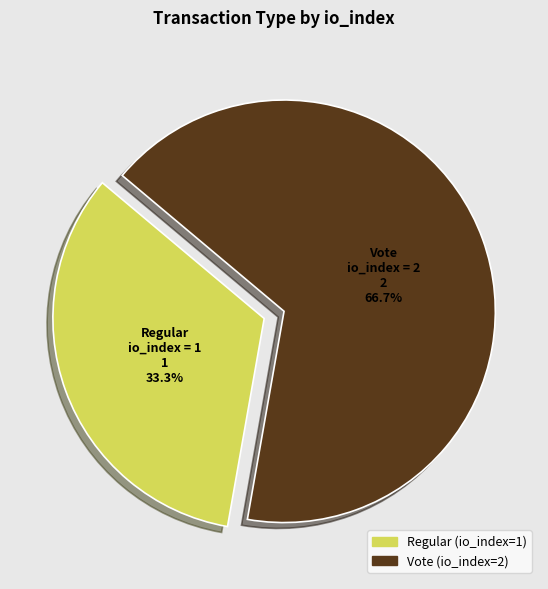

Is it true that Vote (io_index=2) is 67% of the pie?

True